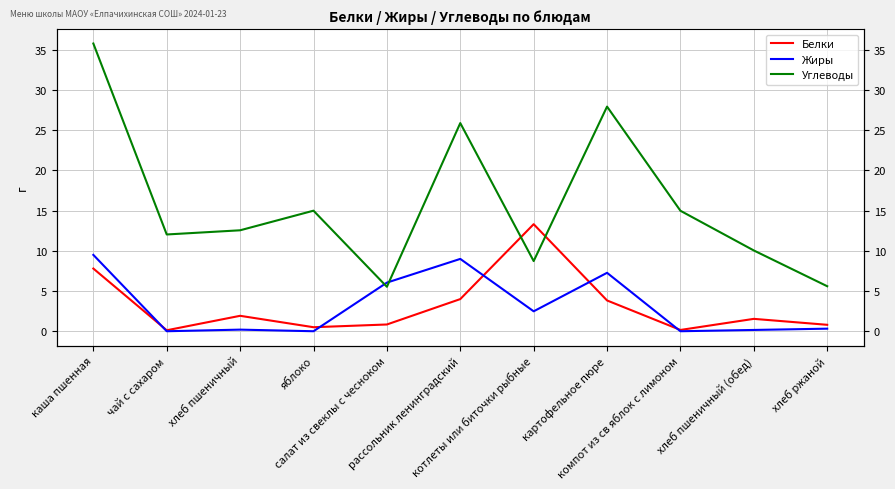

The Углеводы series shows 19.2 at хлеб пшеничный. True or false?

False